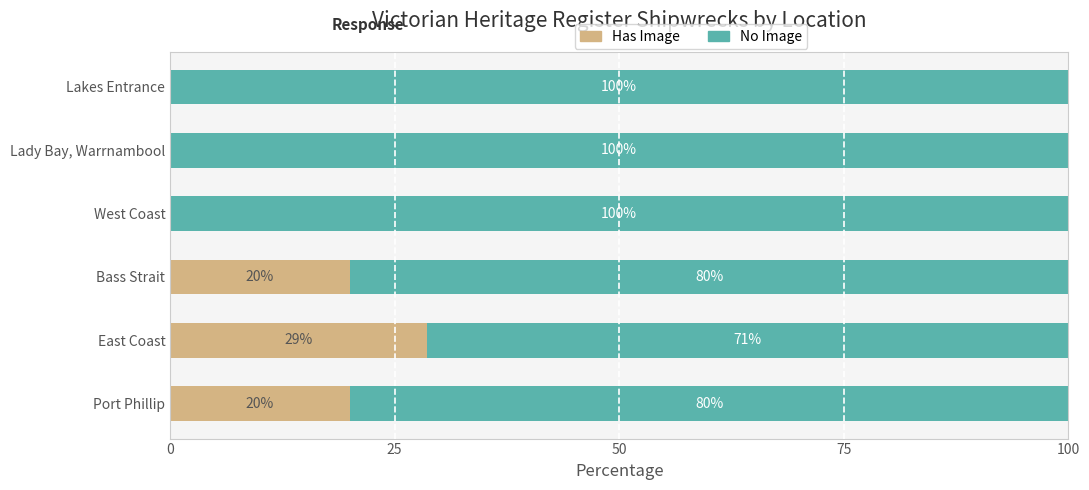

The value of Has Image at West Coast is 17.6. True or false?

False